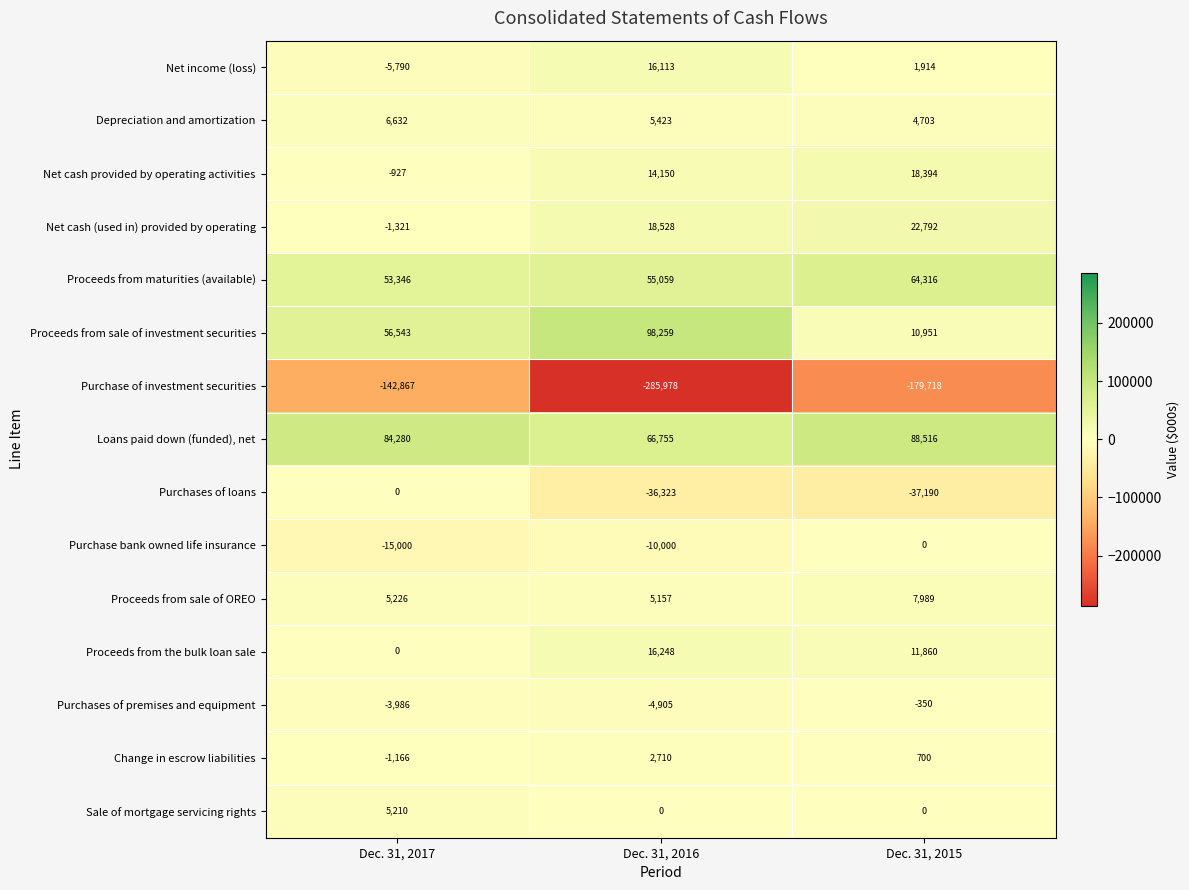

Between Dec. 31, 2017 and Dec. 31, 2016, which series saw the biggest shift?

Purchase of investment securities